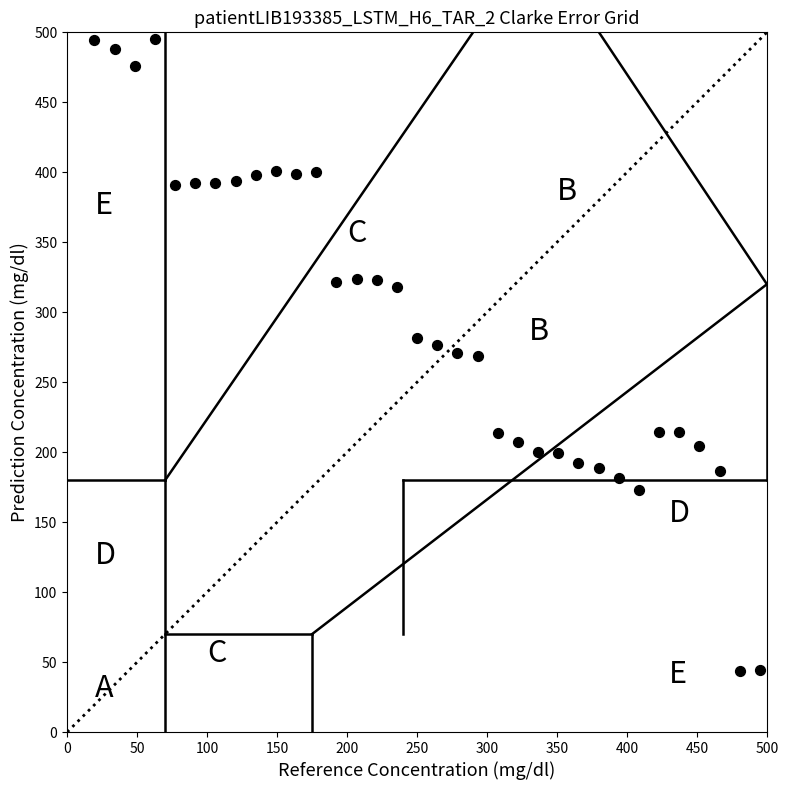

What is the range of X values (max minus min)?

475.6